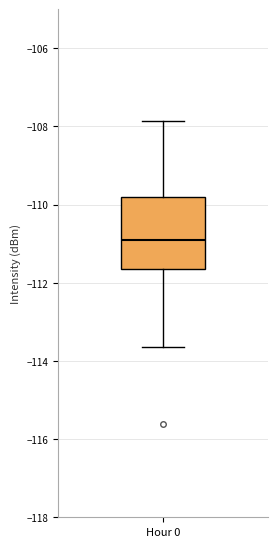

Read this box plot against the y-axis: the position of the median line, the range covered by the box, and the ends of both whiskers. The values are not printed on the chart, so give them approximately, as read against the axis.

median -111.0, box -111.6 to -109.8, whiskers -113.6 to -107.8